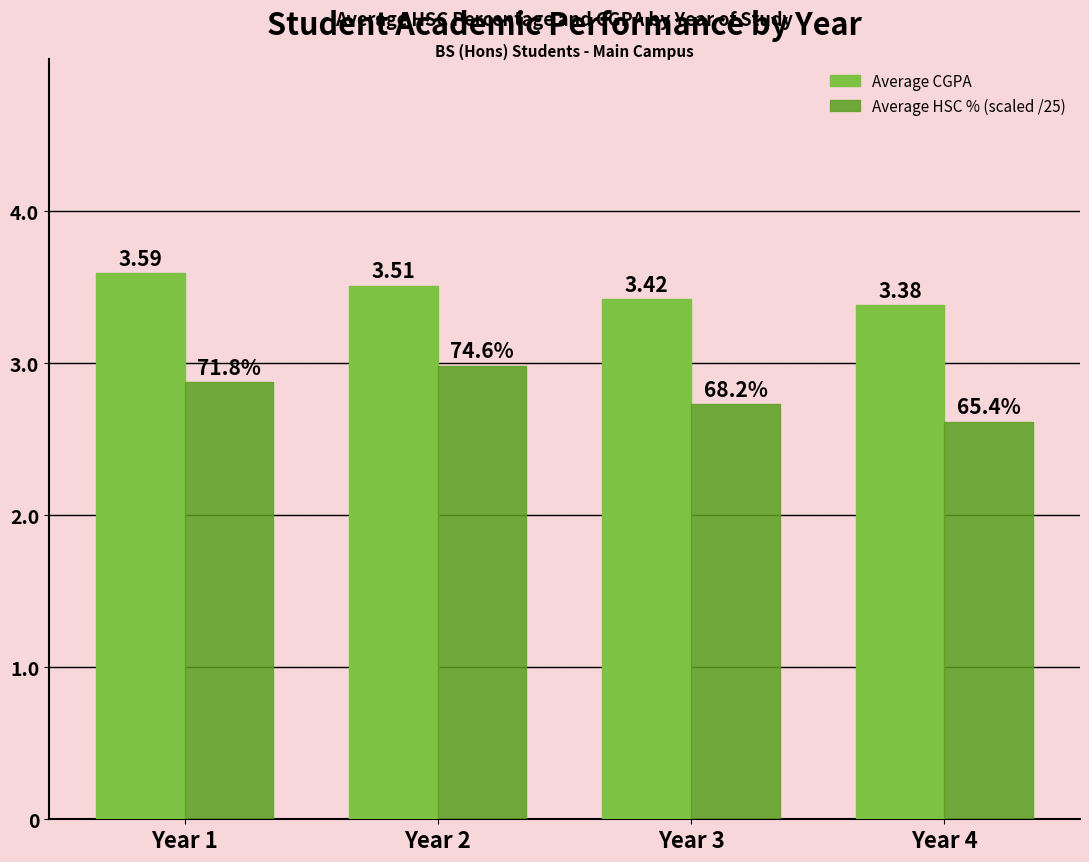

How many series are shown in this chart?

2